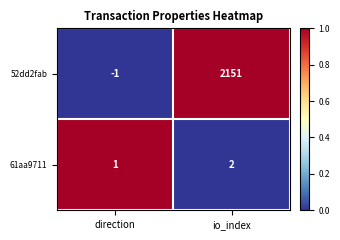

What is the total value across all series at direction?

0